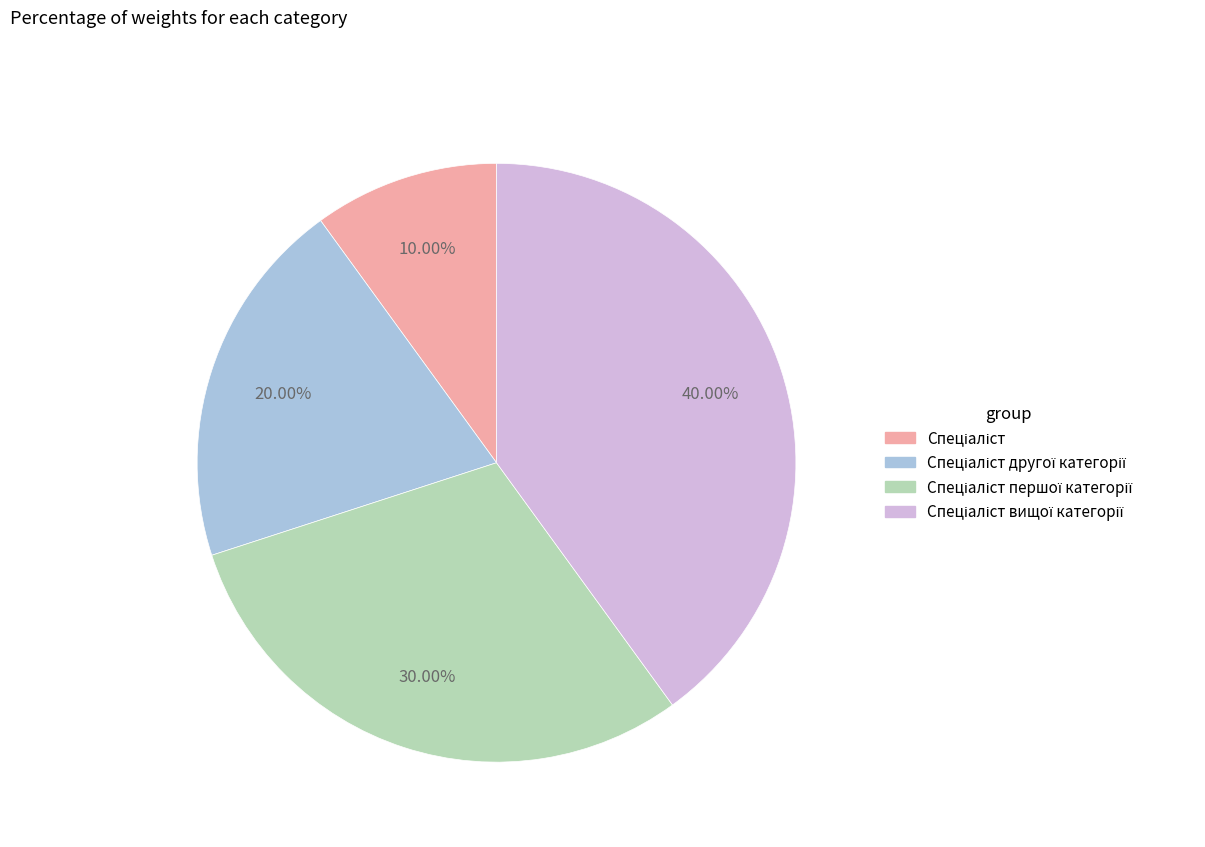

Is there a majority slice in this chart?

No